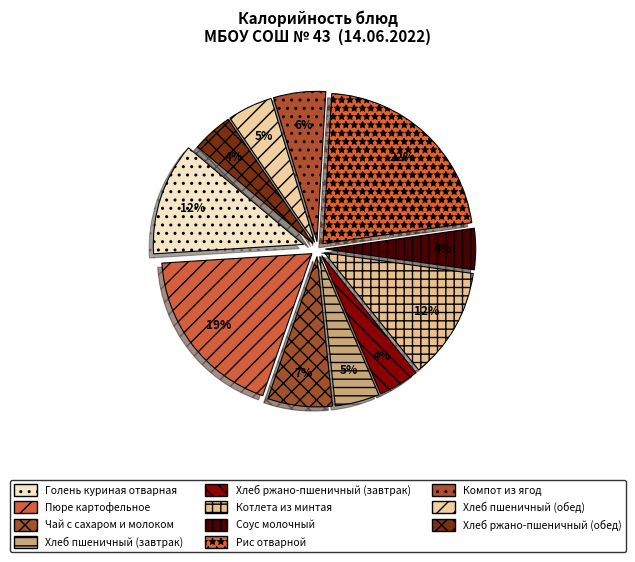

How much of the chart is everything except Компот из ягод?

94.4%